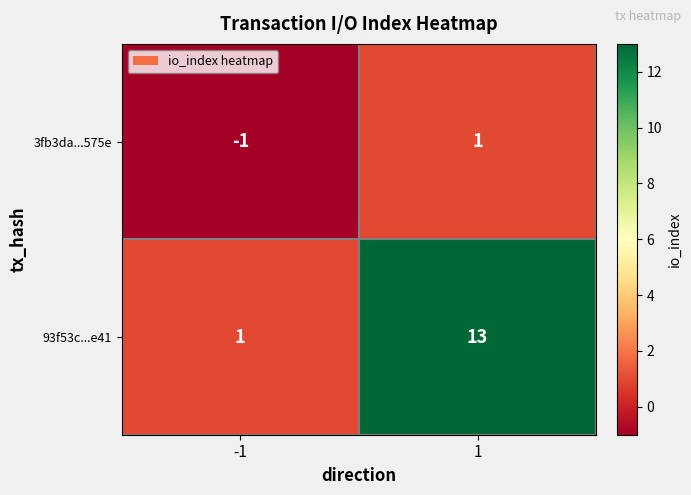

Reading left to right, extract all data points from this chart.

3fb3da...575e: -1	1
93f53c...e41: 1	13